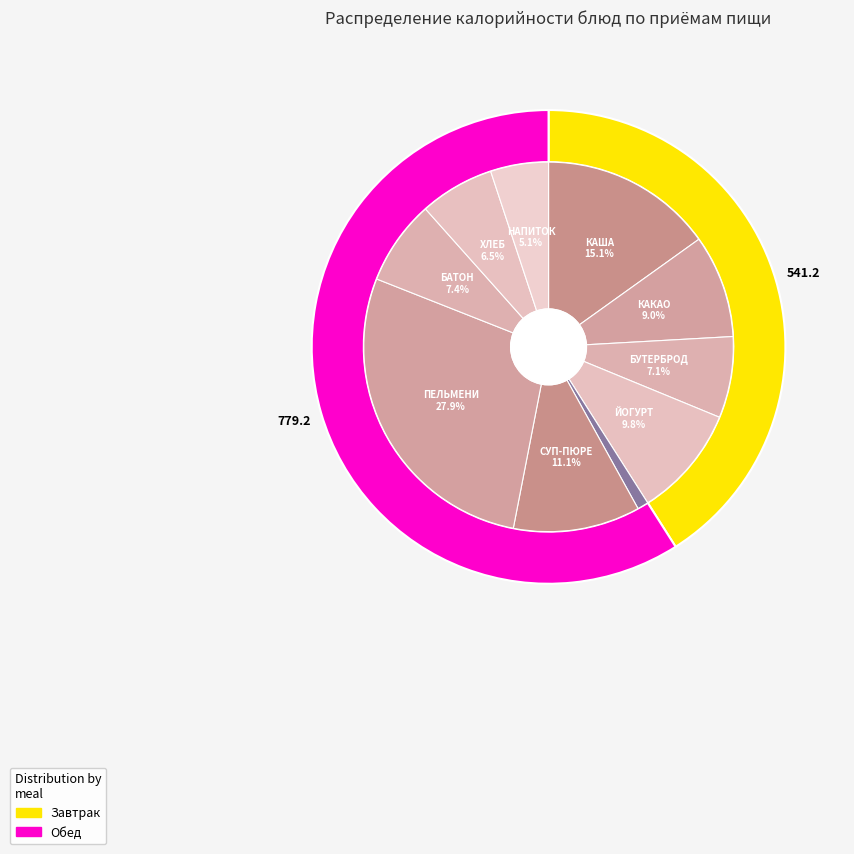

To the nearest percent, what portion does КАША РИСОВАЯ represent?

15%